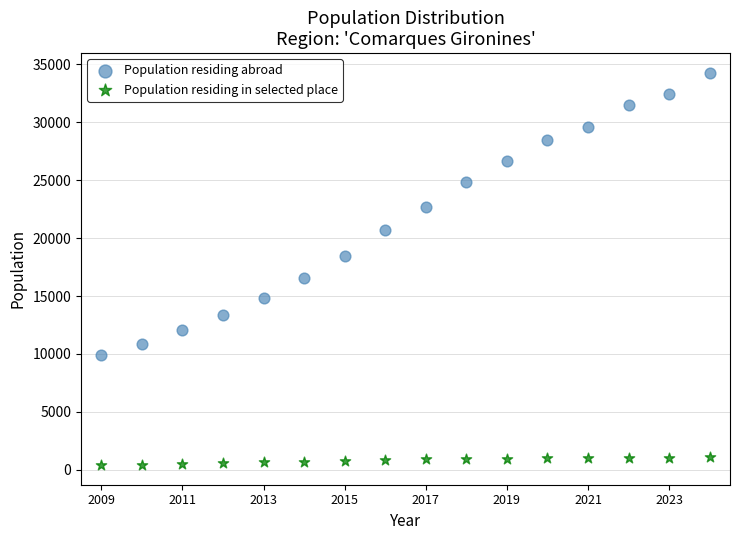

What are all the series names shown in the legend?

Population residing abroad, Population residing in selected place